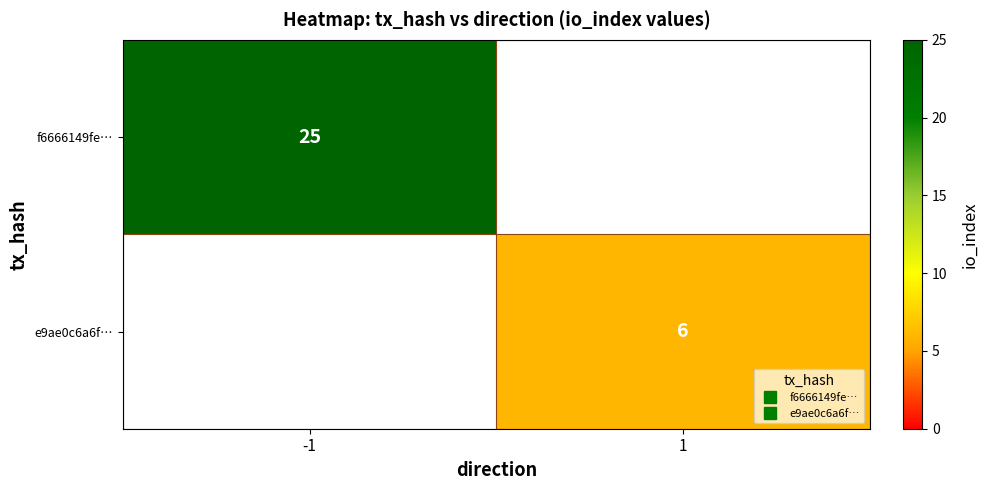

Rank the series at 1 from lowest to highest value.

f6666149fe…, e9ae0c6a6f…